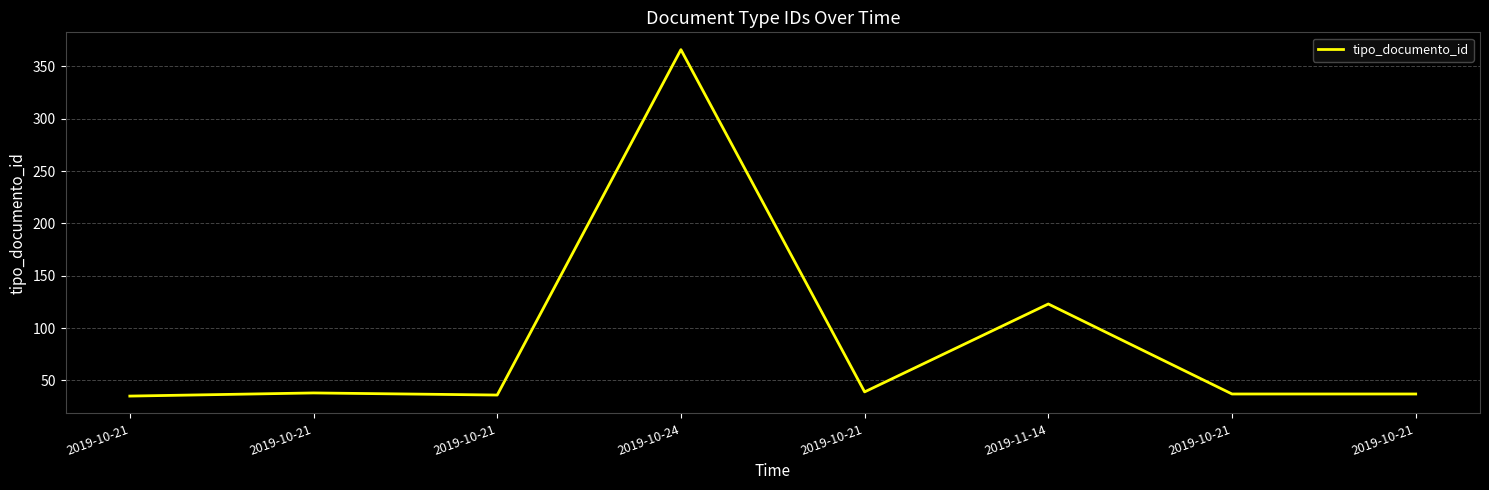

What is the label of the 4th point from the left?

2019-10-24